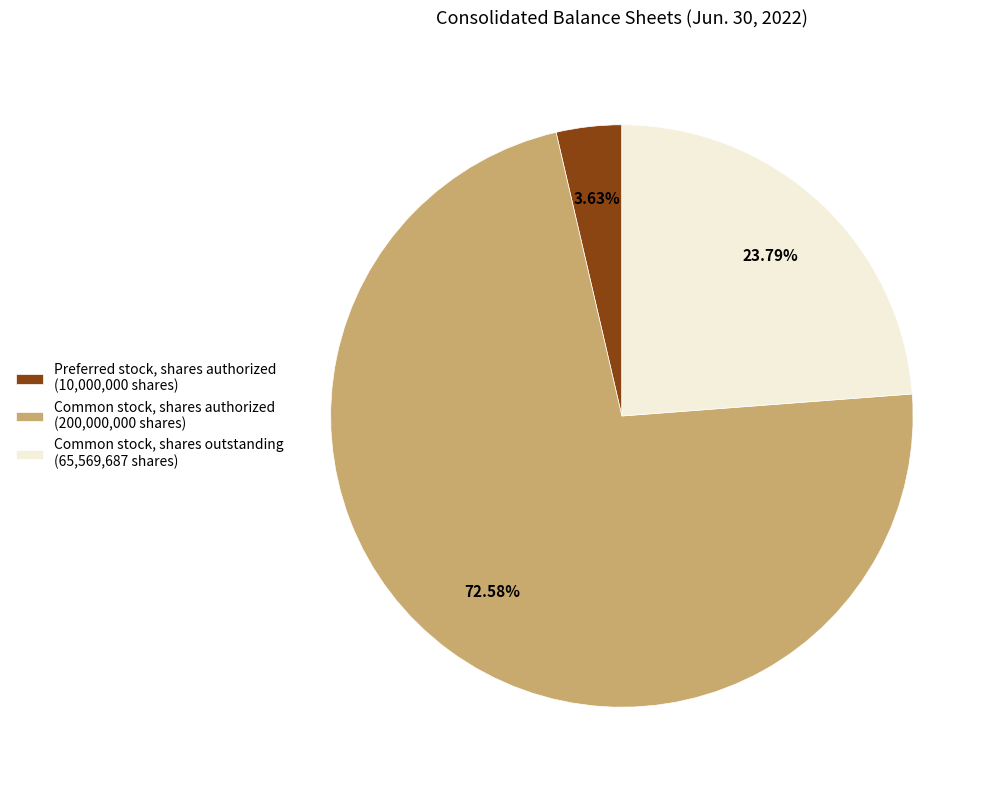

Which slice is the smallest?

Preferred stock, shares authorized (10,000,000 shares)